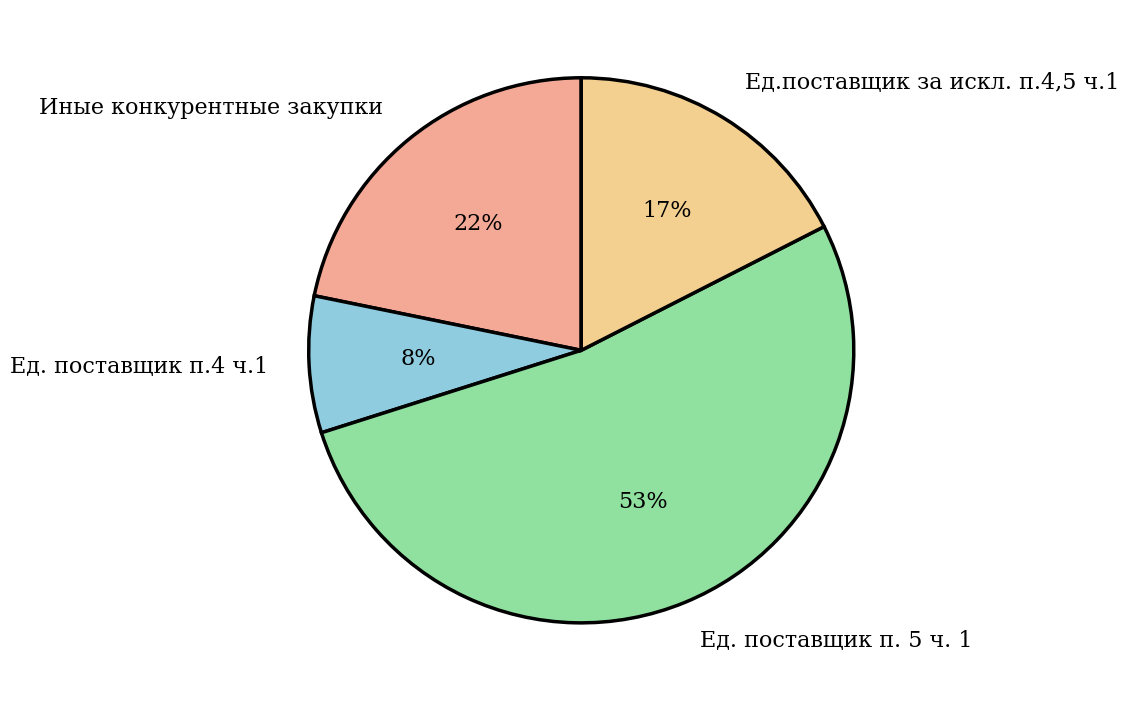

Does any single category account for the majority?

Yes